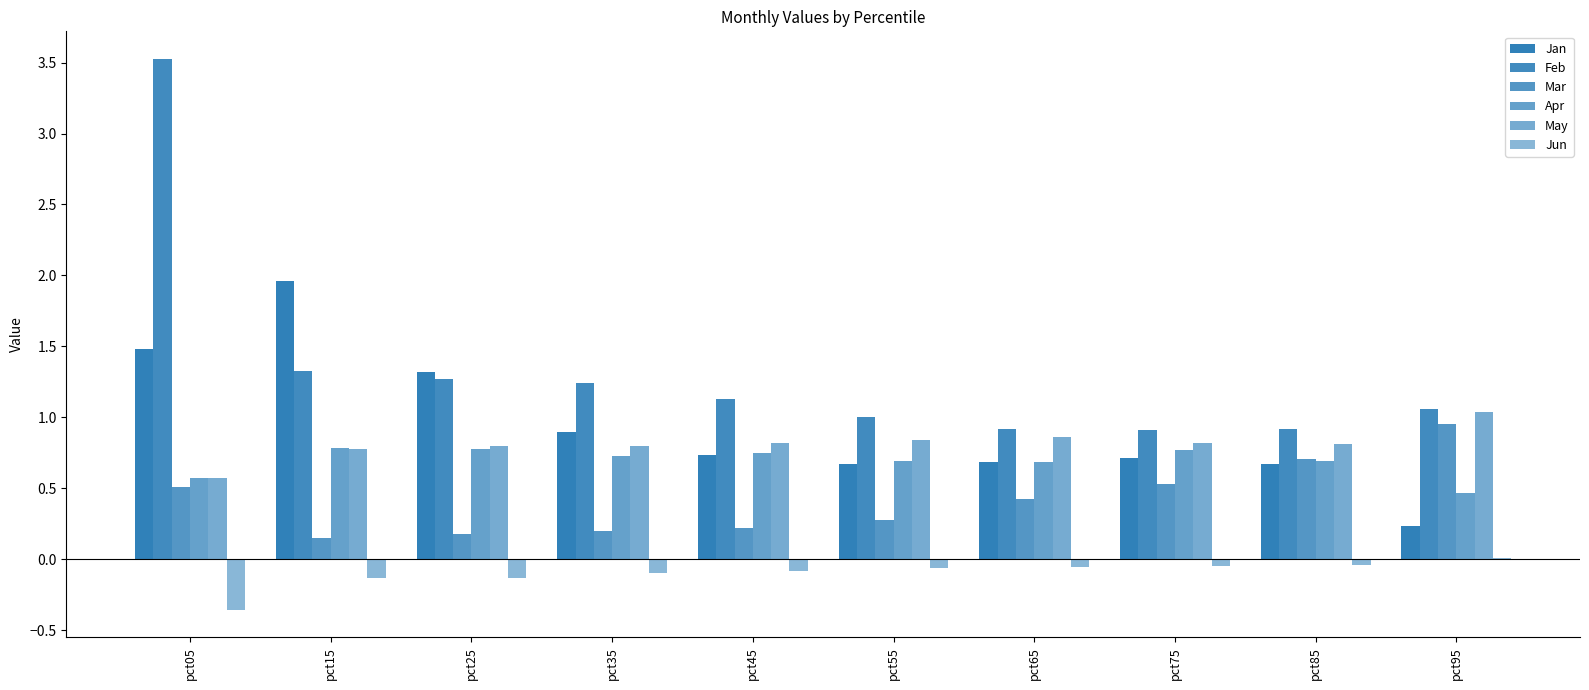

The Mar series shows 0.2 at pct15. True or false?

True